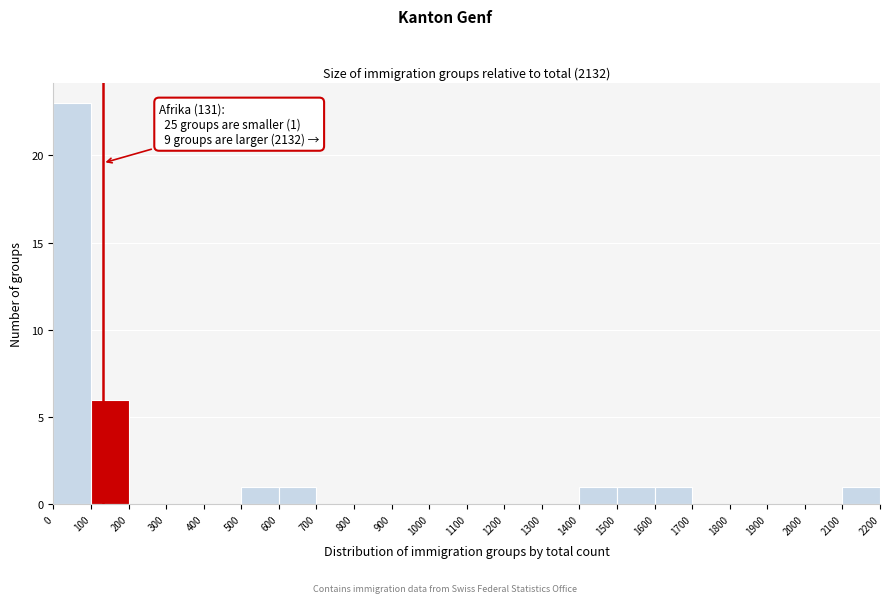

Which range on the x-axis has the tallest bar?

0 to 100